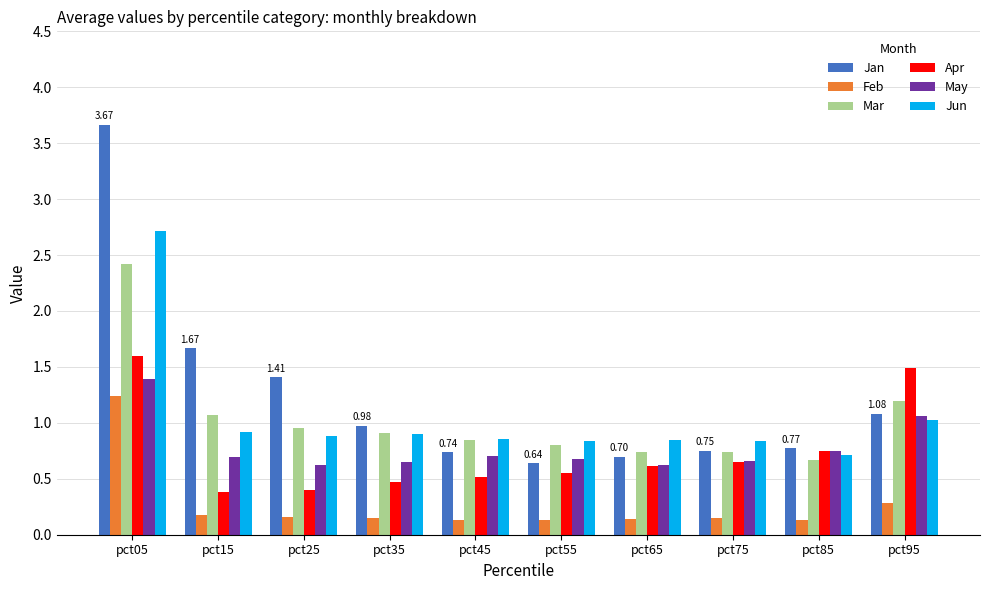

At which category does the chart reach its peak across all series?

pct05